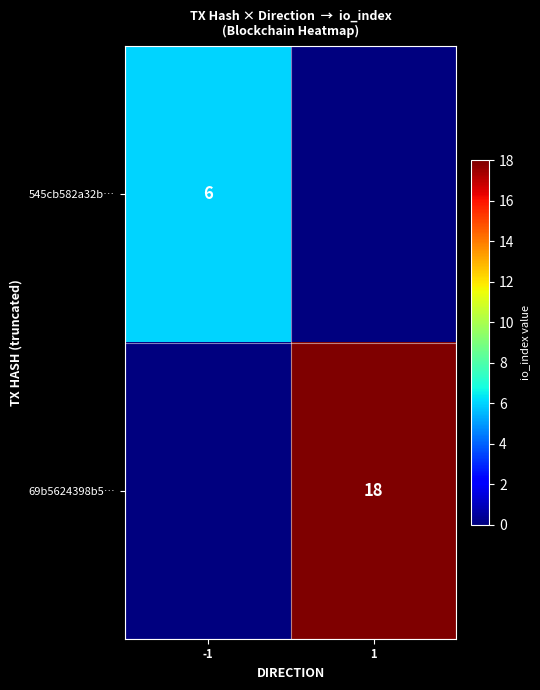

How many categories are shown in the chart?

2